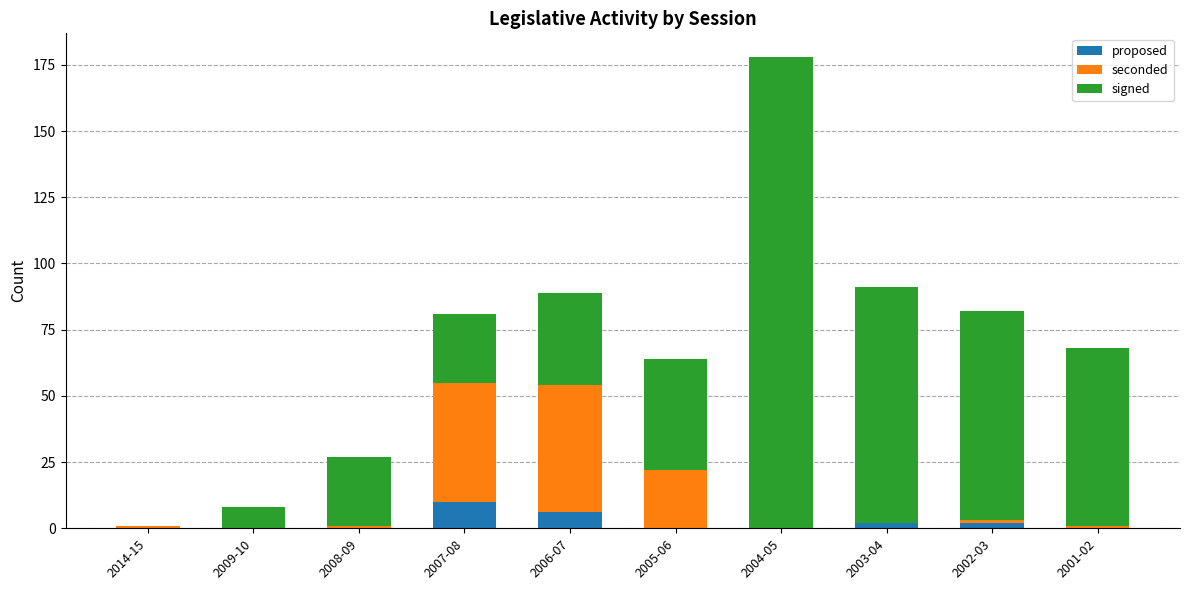

Is it true that proposed equals 0 at 2008-09?

True